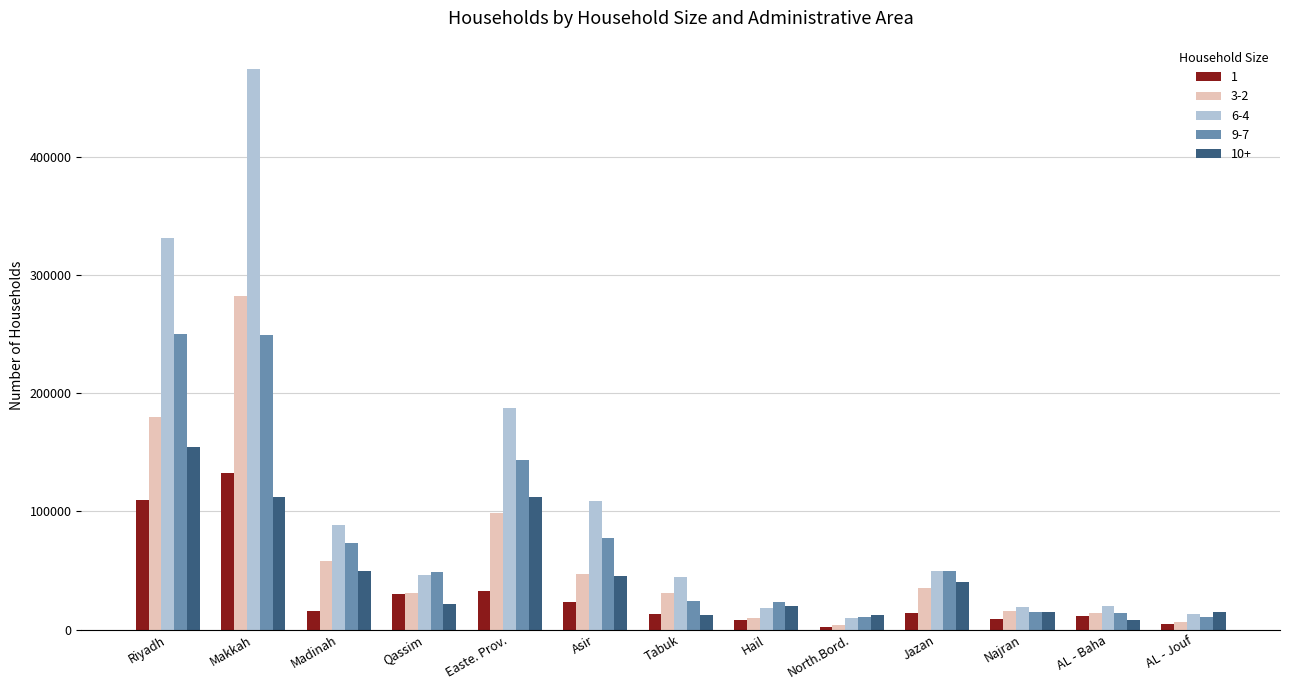

How many data points does each series have?

13